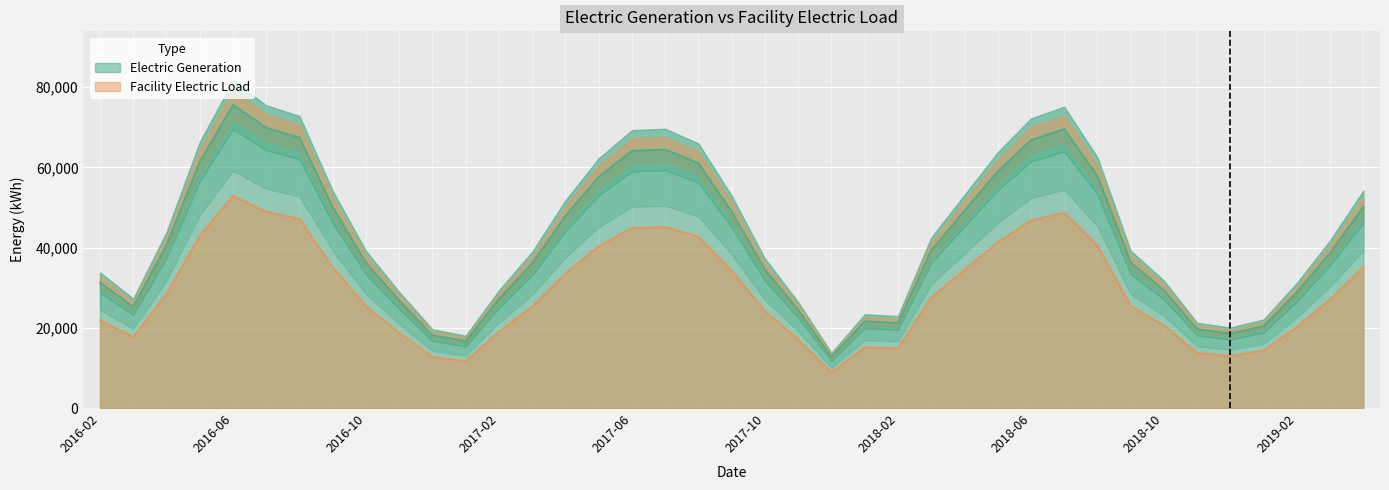

True or false: Electric Generation and Facility Electric Load intersect in this chart.

False